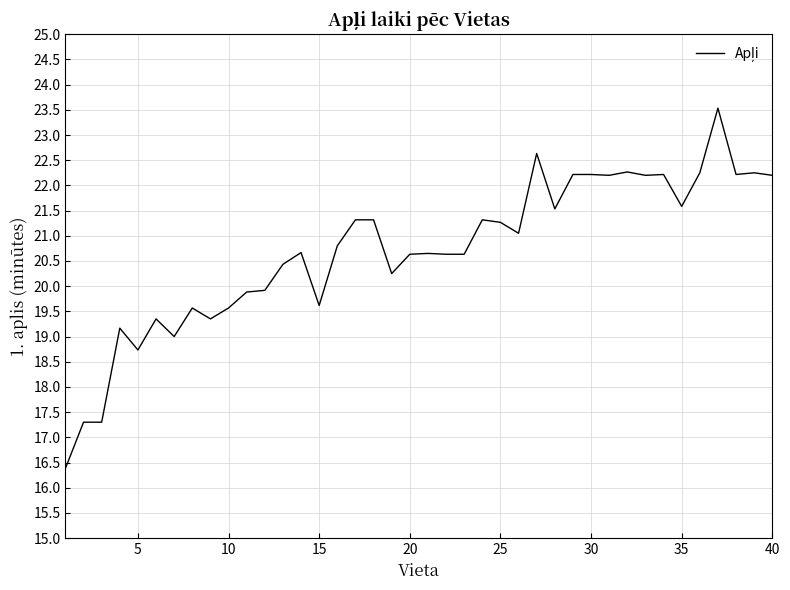

What is the minimum value shown in the chart?

16.4